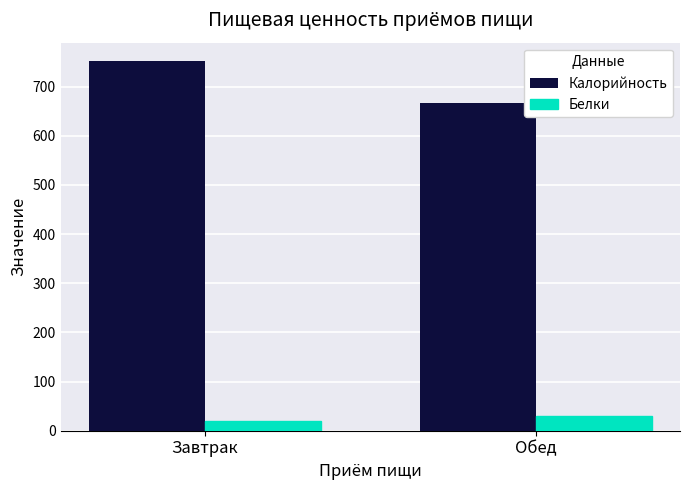

What is the sum of all Белки values?

48.5